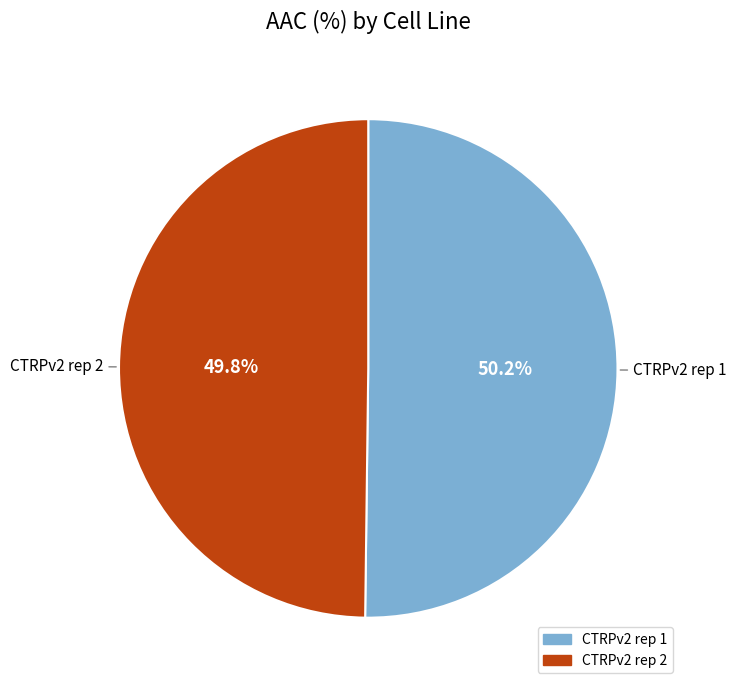

What percentage is the CTRPv2 rep 1 slice, to the nearest percent?

50%